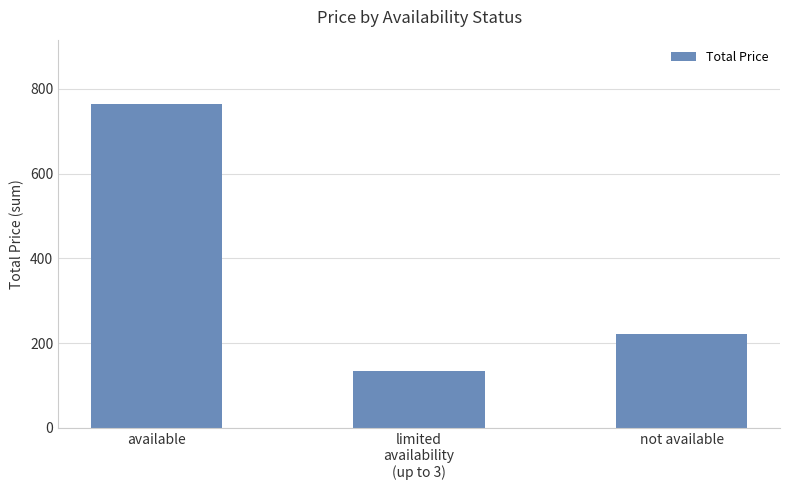

At which category does the chart reach its peak across all series?

available